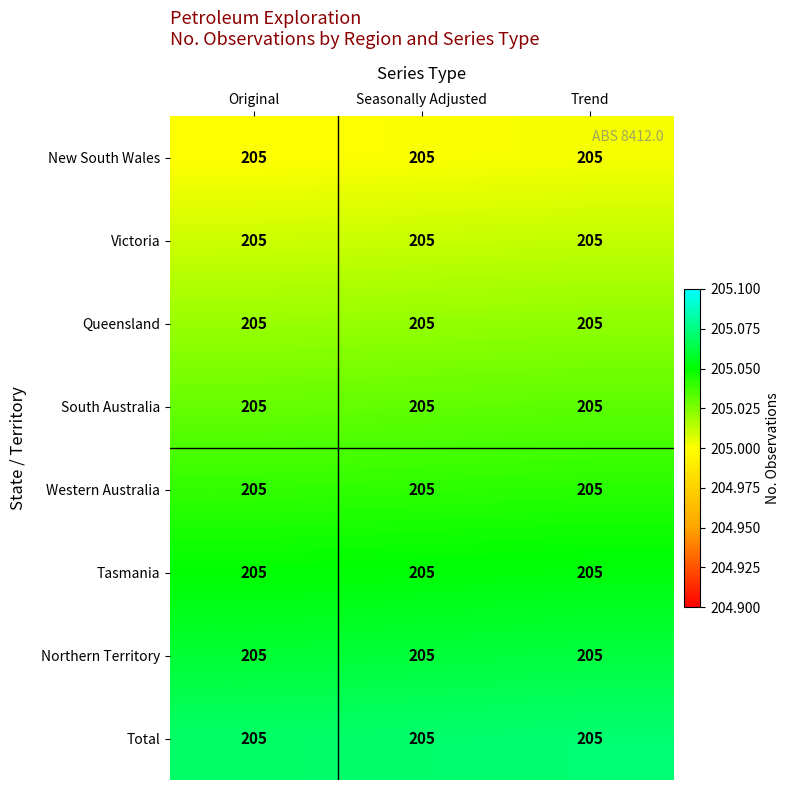

Rank the categories by New South Wales value from highest to lowest.

Trend, Seasonally Adjusted, Original